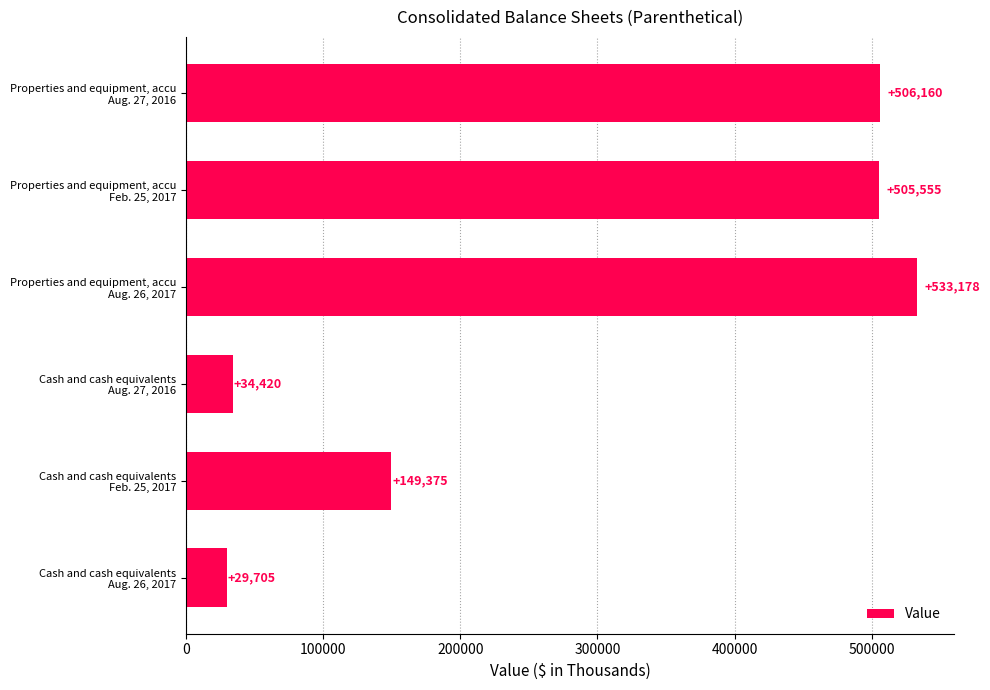

What is the minimum value shown in the chart?

29705